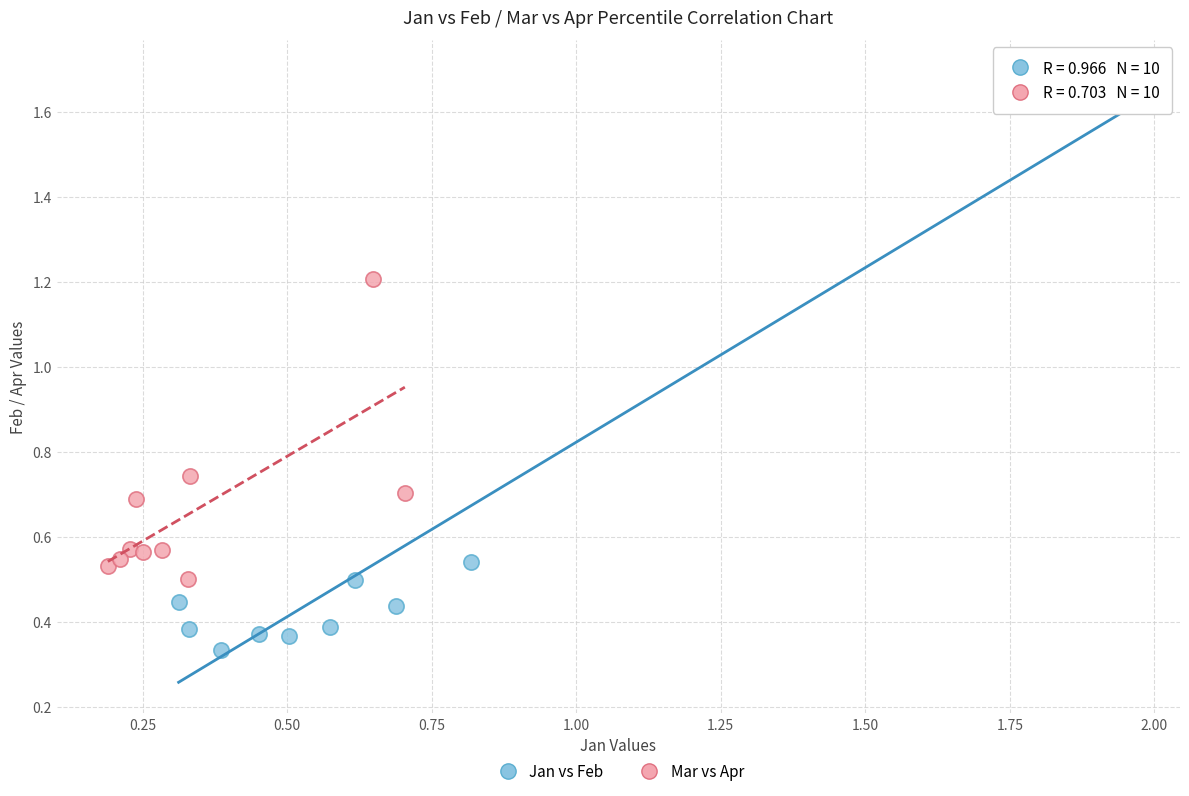

Which series has the widest spread of Y values?

Jan vs Feb